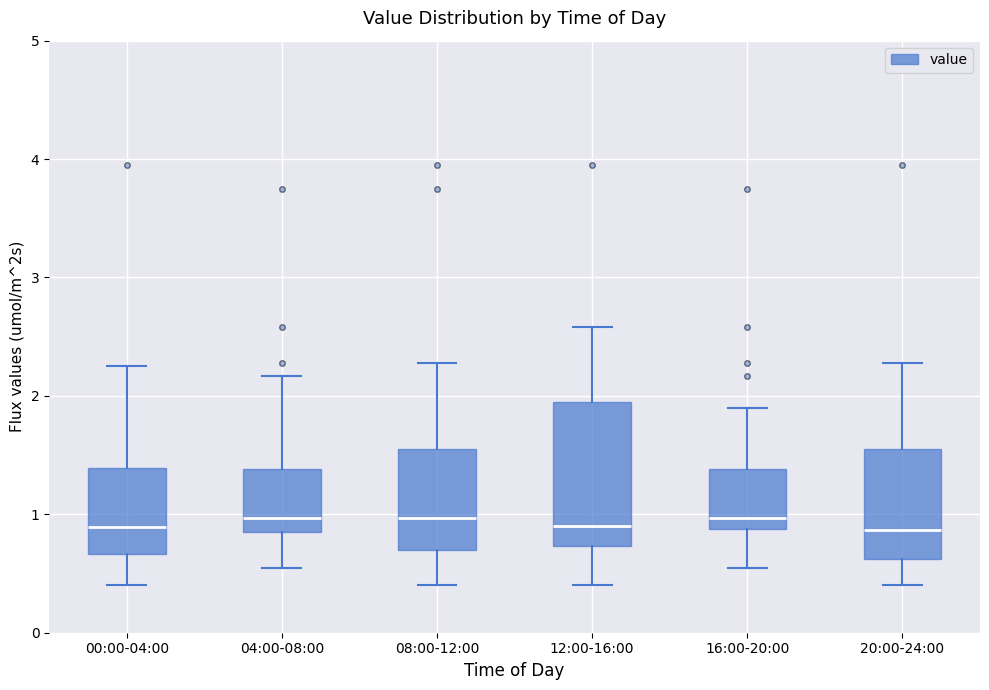

Comparing the boxes themselves (not the whiskers), which one is the tallest?

12:00-16:00